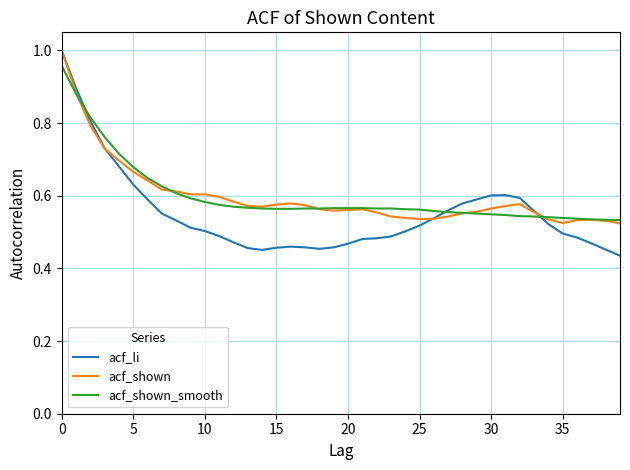

What are all the series names shown in the legend?

acf_li, acf_shown, acf_shown_smooth